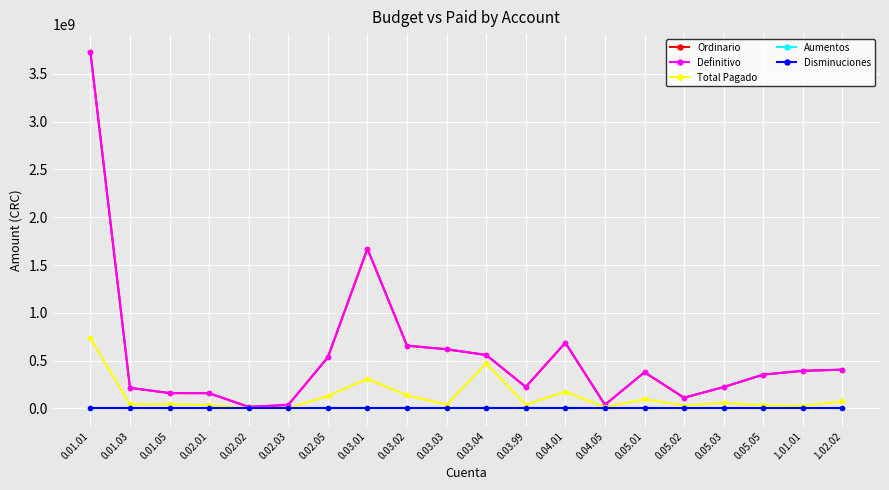

Does the chart have visible grid lines?

Yes